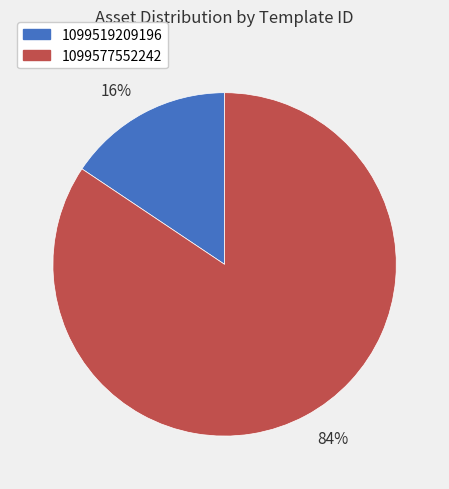

Does 16% account for over 50% of the chart?

No